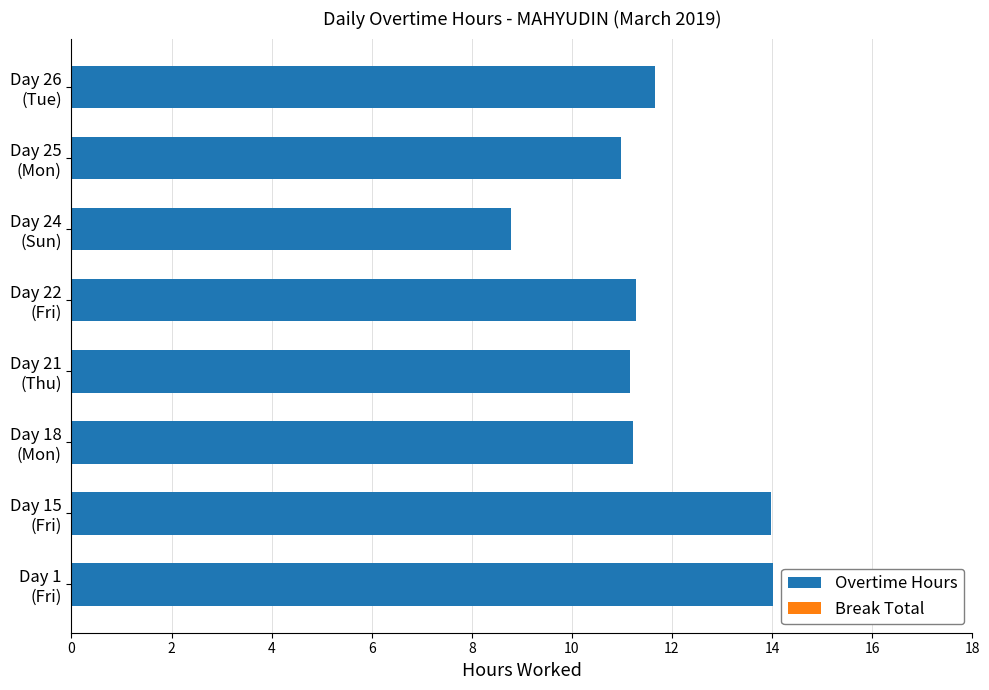

Does the chart contain stacked bars?

No